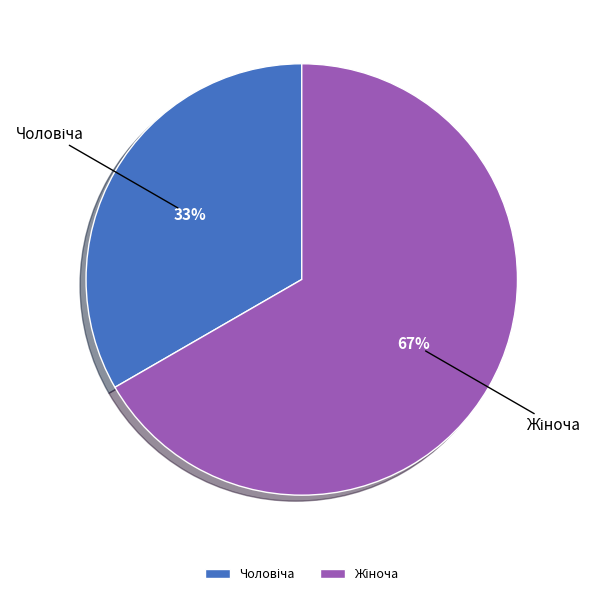

To the nearest percent, what is the average slice percentage?

50%